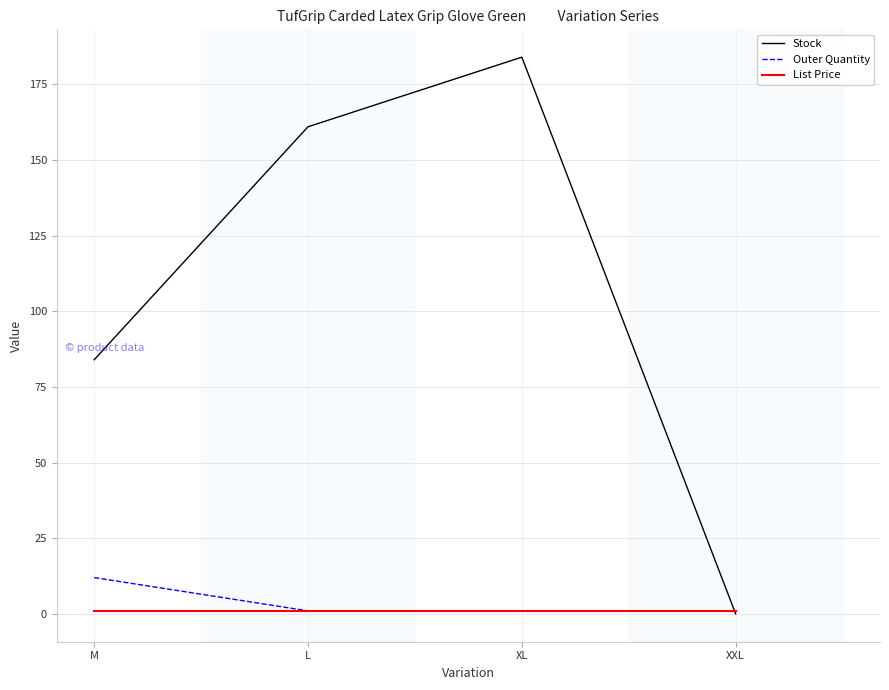

At which category is the sum across all series the highest?

XL